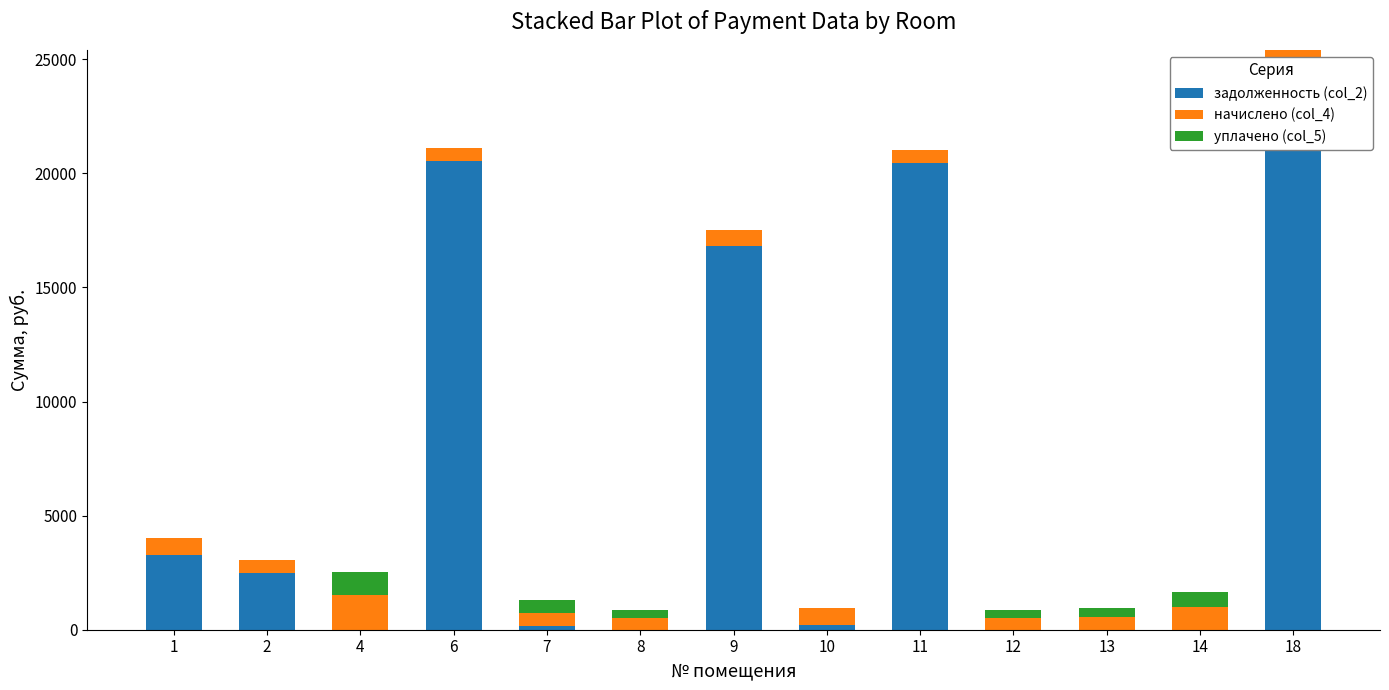

How many categories are shown in the chart?

13